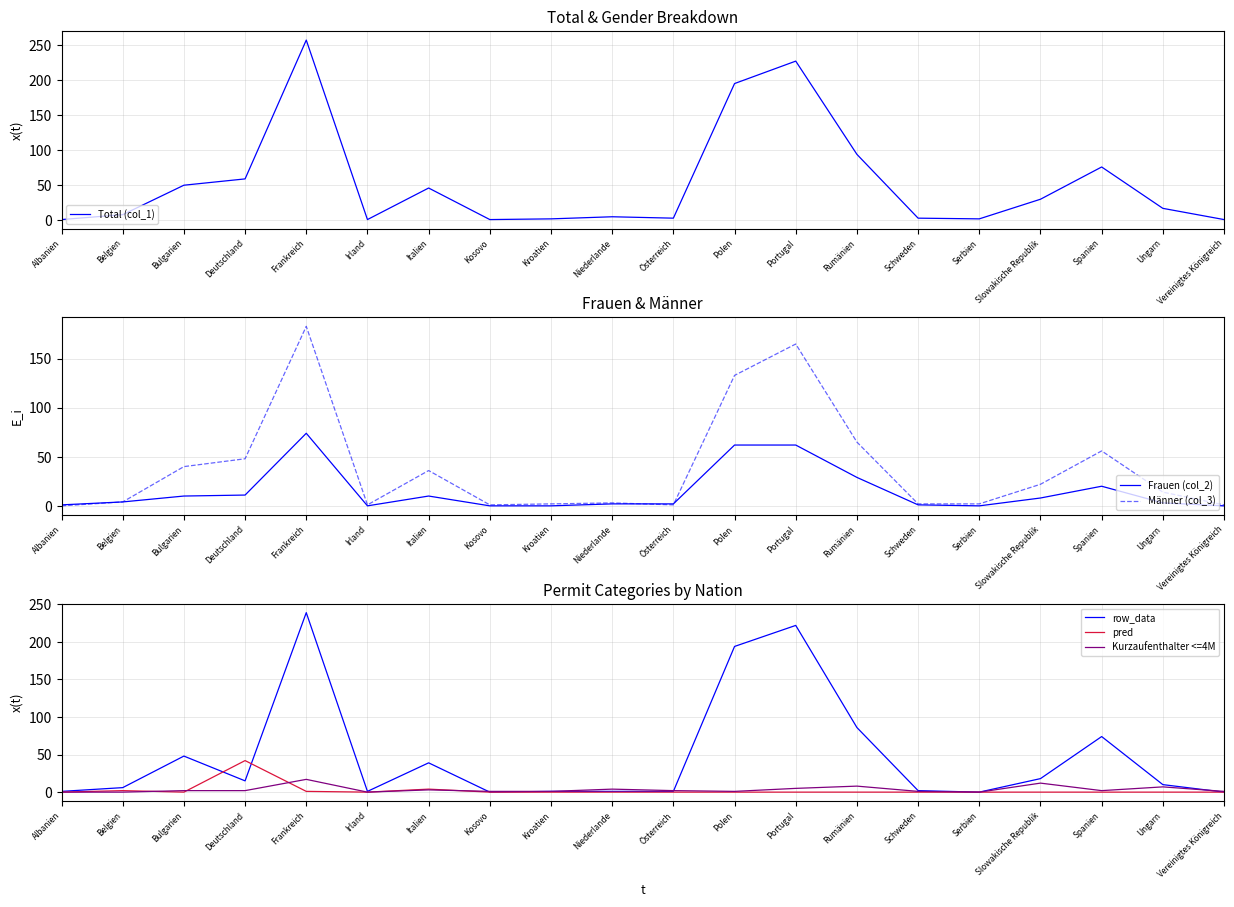

What is the spread (max minus min) of values at Albanien?

1